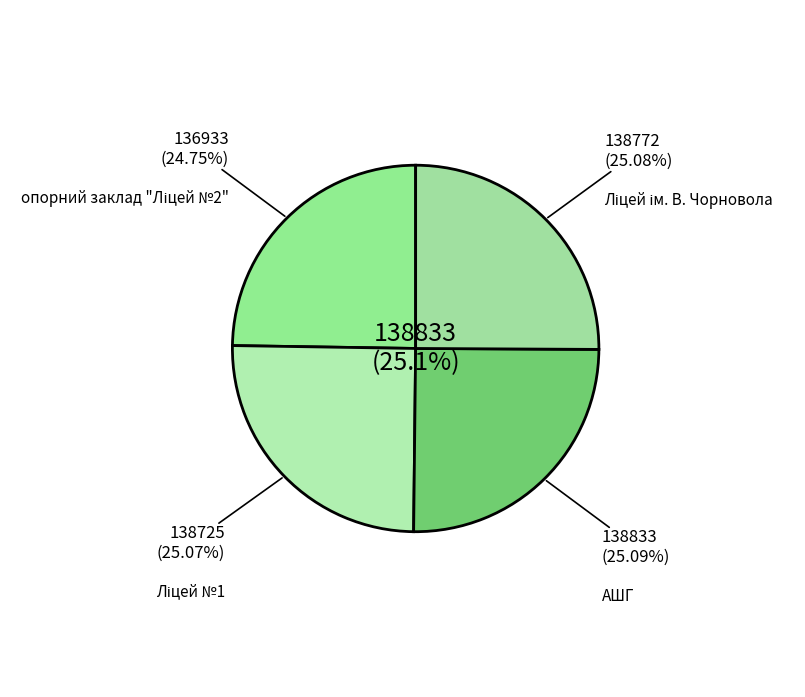

Is it true that АШГ is 25% of the pie?

True